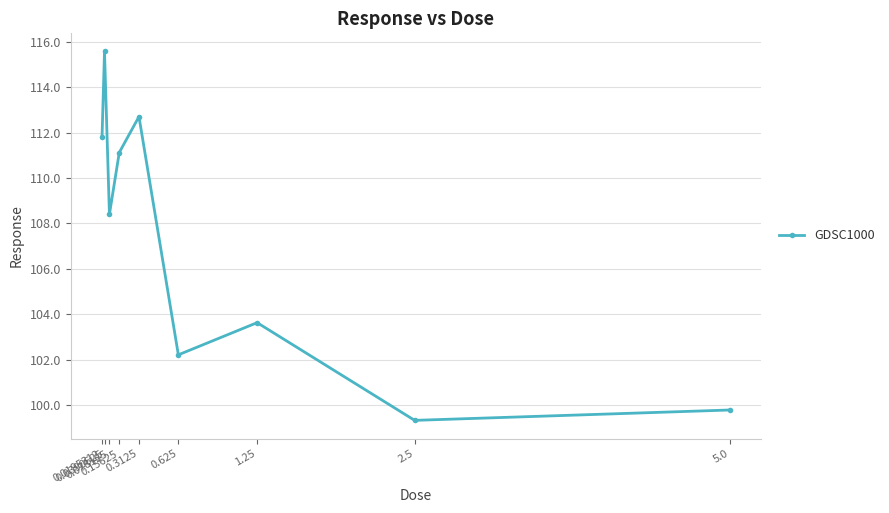

Rank the categories by value from lowest to highest.

2.5, 5.0, 0.625, 1.25, 0.078125, 0.15625, 0.0195312, 0.3125, 0.0390625